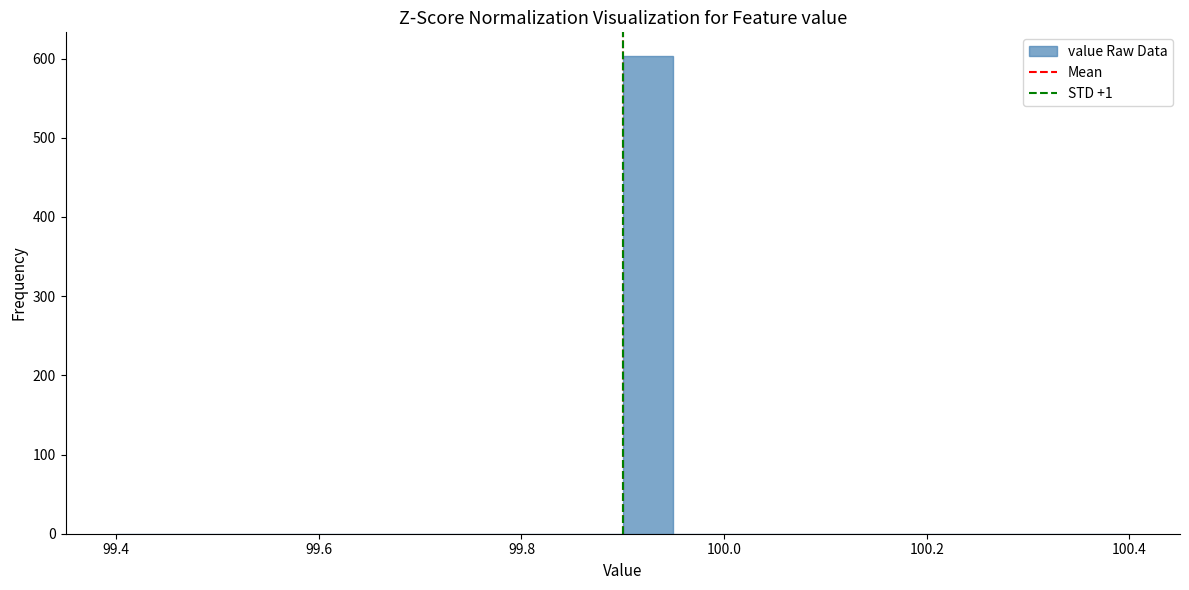

Read against the x-axis, roughly where is the centre of the tallest bar?

99.92